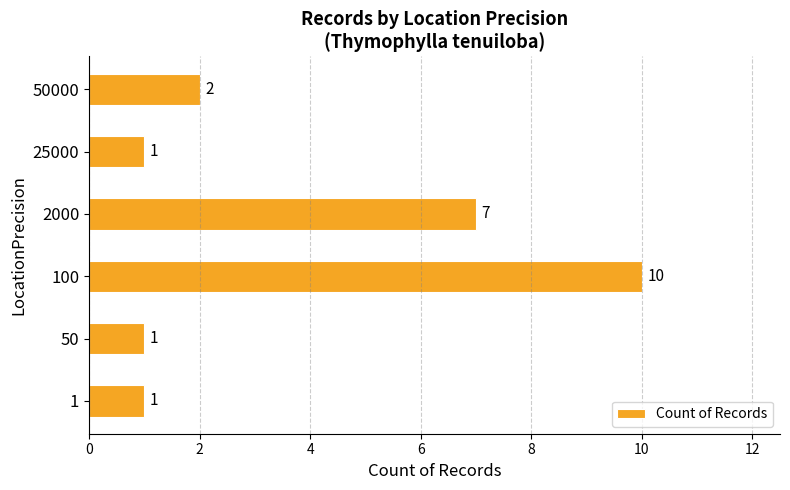

Does the chart contain any negative values?

No